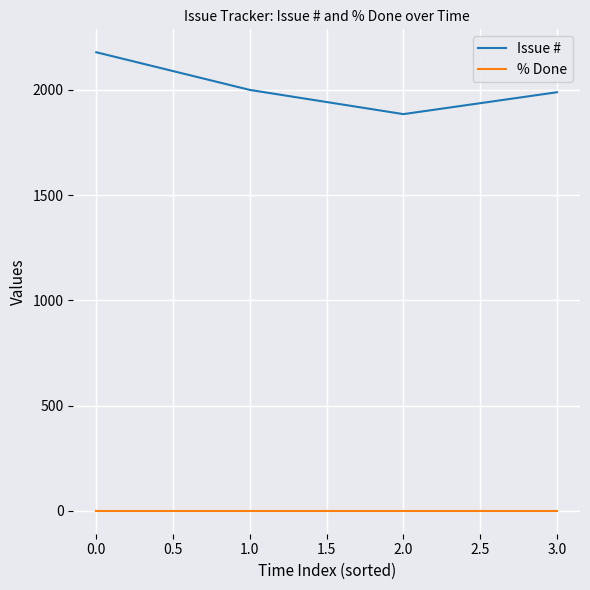

Rank the series by their average value, from highest to lowest.

Issue #, % Done